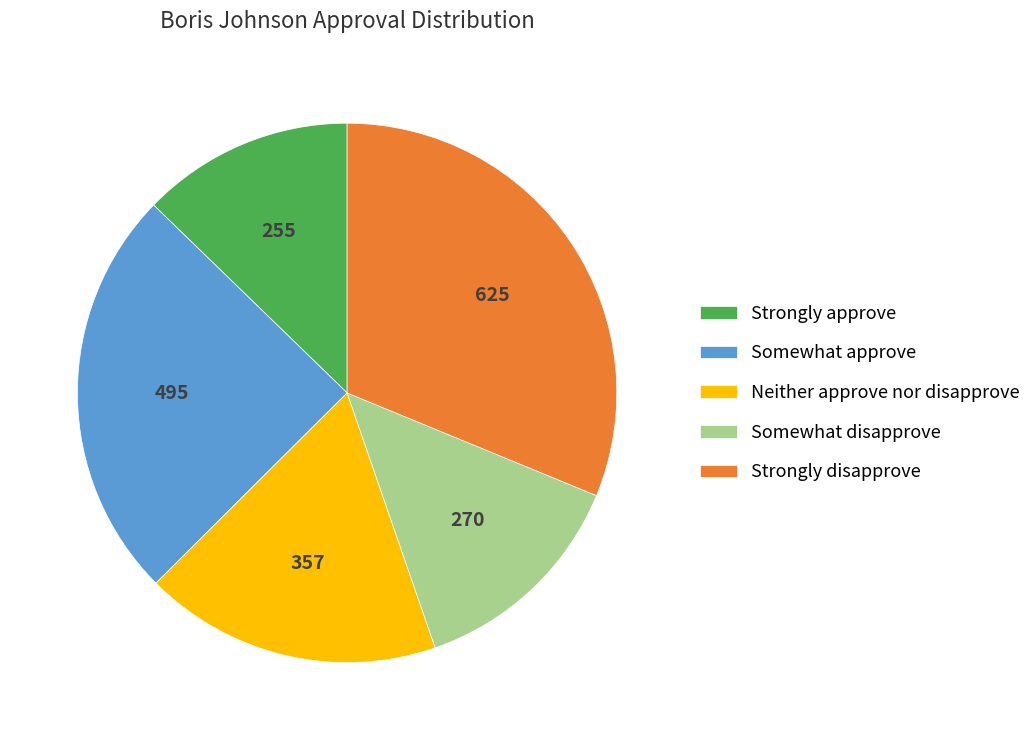

Which slice is the smallest?

Strongly approve